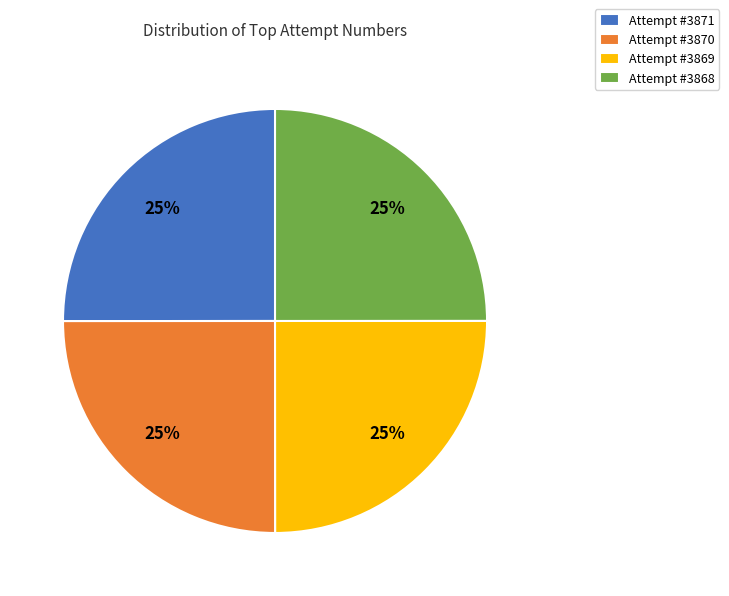

What percentage is the Attempt #3869 slice, to the nearest percent?

25%